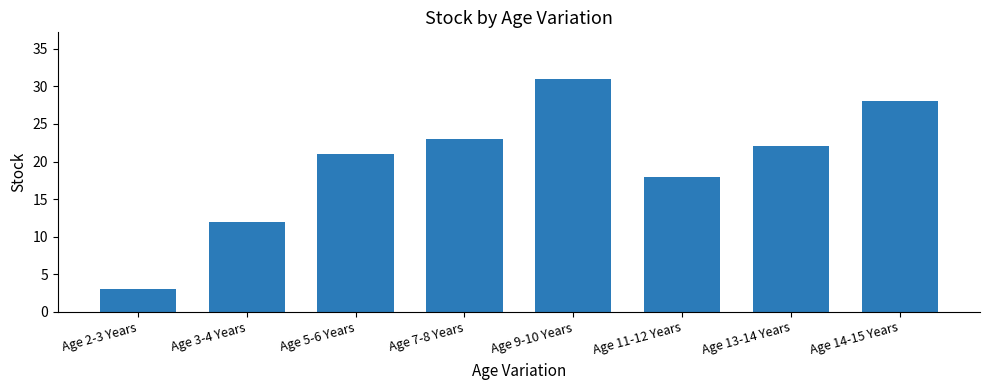

True or false: the data shows 6 at Age 5-6 Years.

False